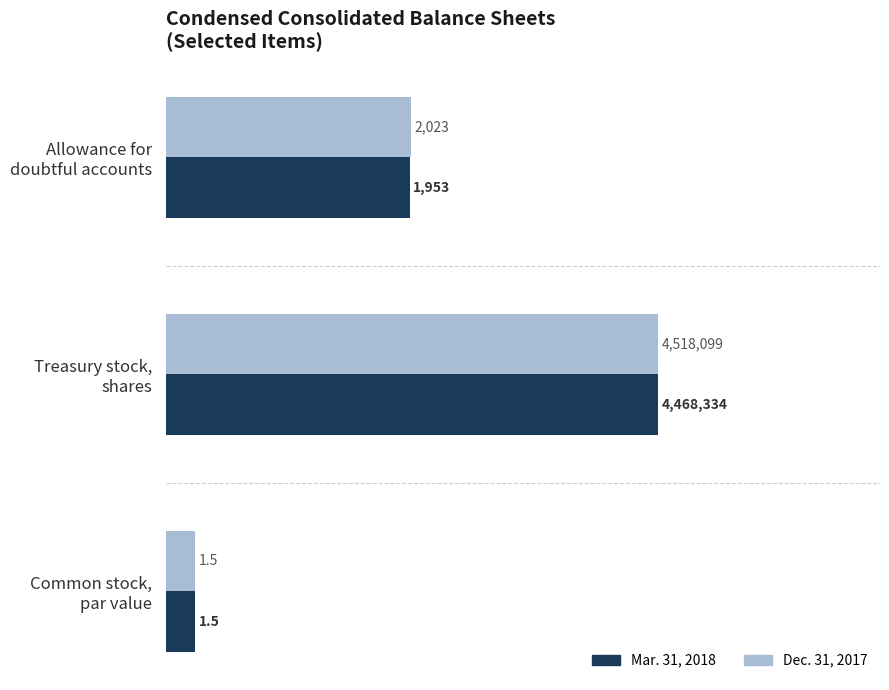

What are all the series names shown in the legend?

Mar. 31, 2018, Dec. 31, 2017